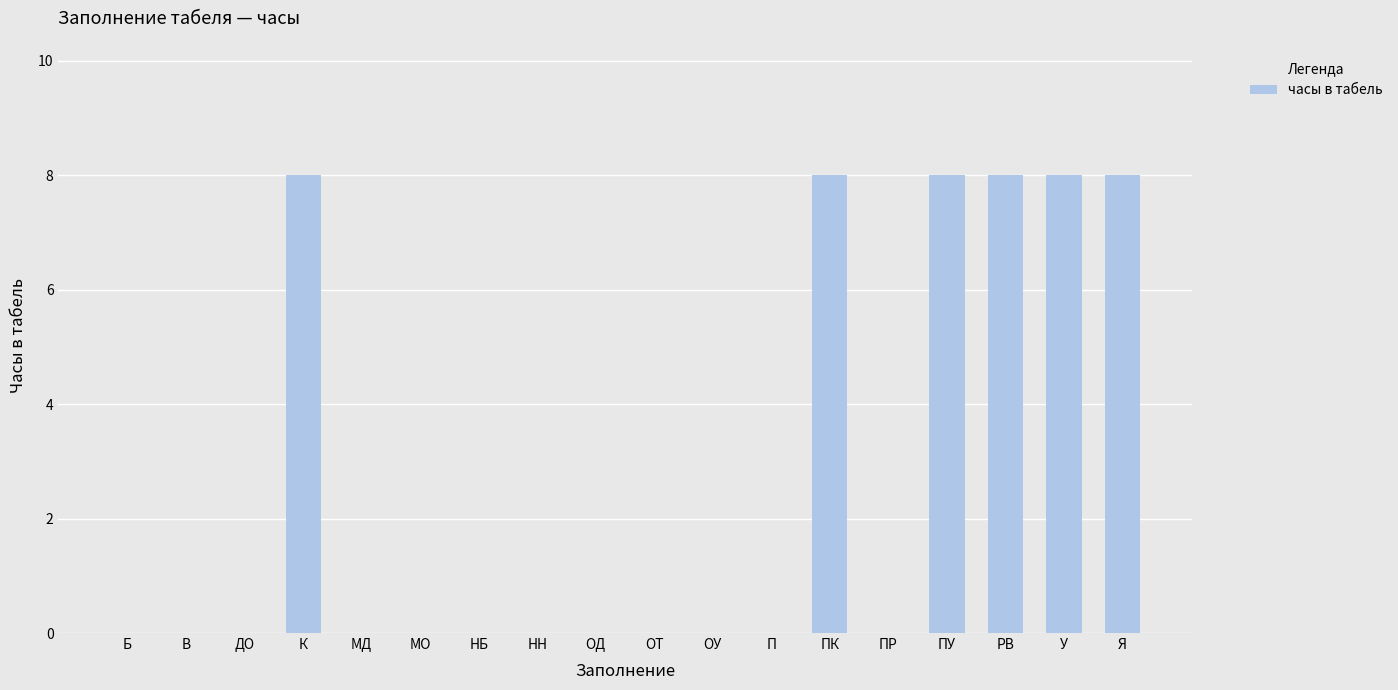

Are the bars grouped side by side (vs. stacked)?

No